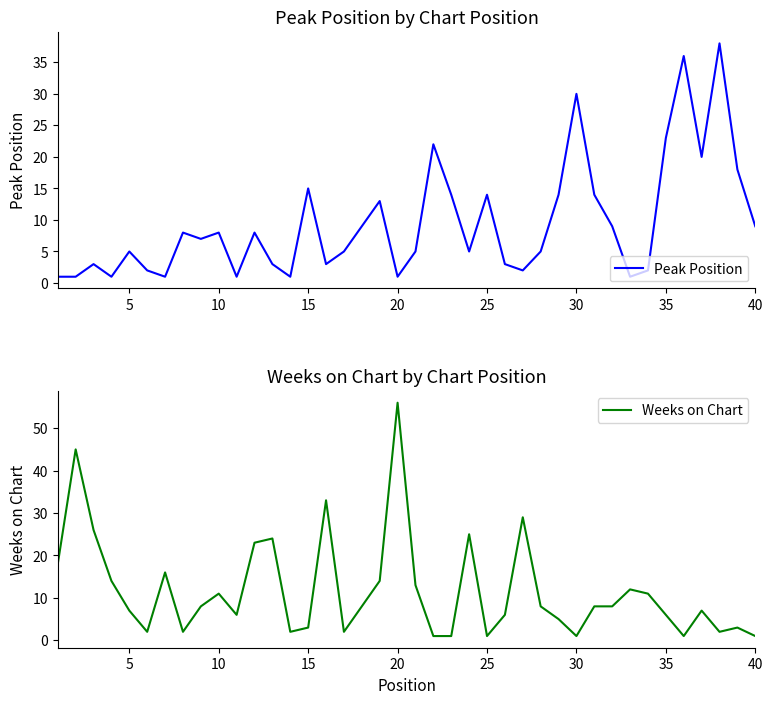

Which series has the largest total across all categories?

Weeks on Chart